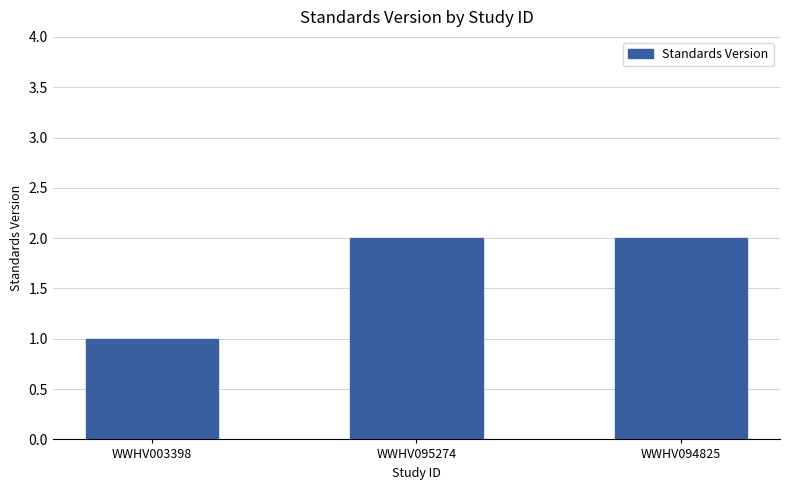

What is the change in value from WWHV003398 to WWHV095274?

+1